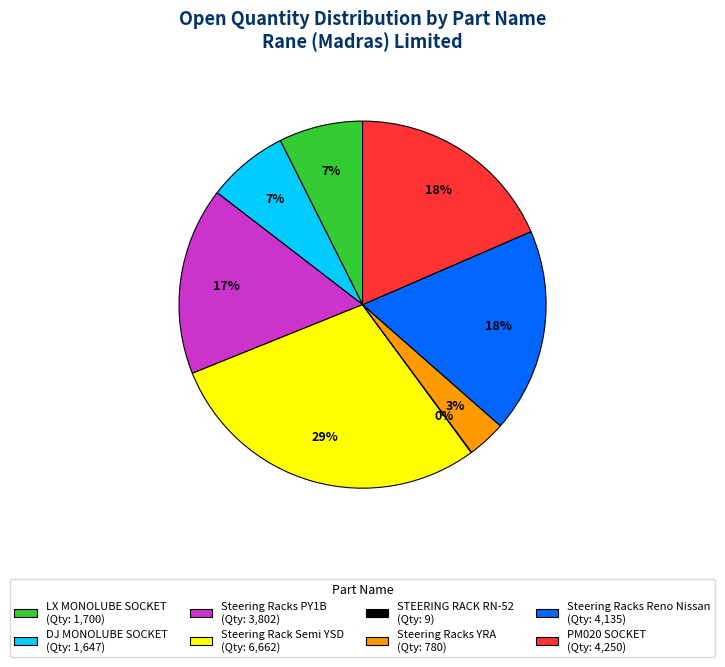

What percentage is the DJ MONOLUBE SOCKET slice, to the nearest percent?

7%